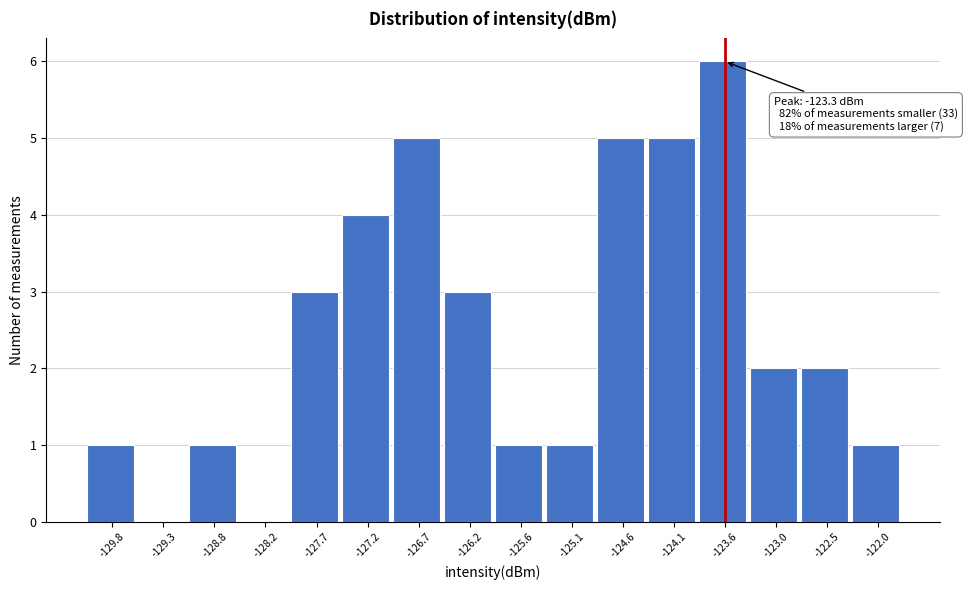

Reading left to right, what are all the values shown in this chart?

-129.8=1	-129.3=0	-128.8=1	-128.2=0	-127.7=3	-127.2=4	-126.7=5	-126.2=3	-125.6=1	-125.1=1	-124.6=5	-124.1=5	-123.6=6	-123.0=2	-122.5=2	-122.0=1